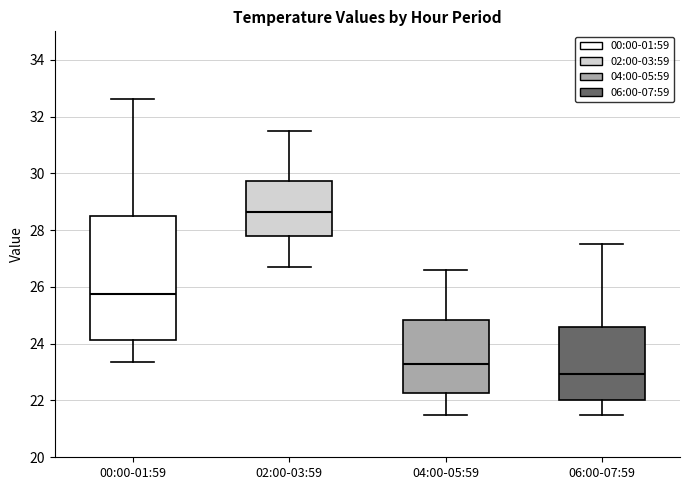

Comparing the boxes themselves (not the whiskers), which one is the tallest?

00:00-01:59